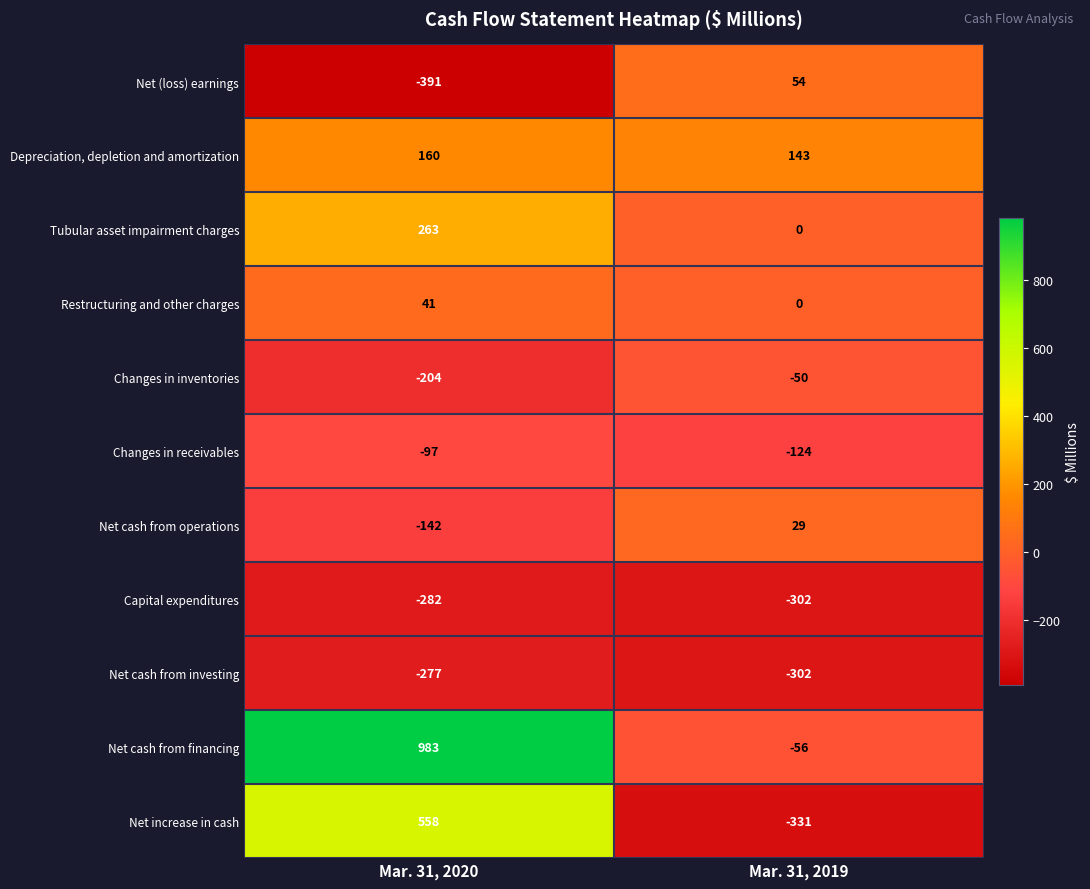

The value of Capital expenditures at Mar. 31, 2020 is -96. True or false?

False